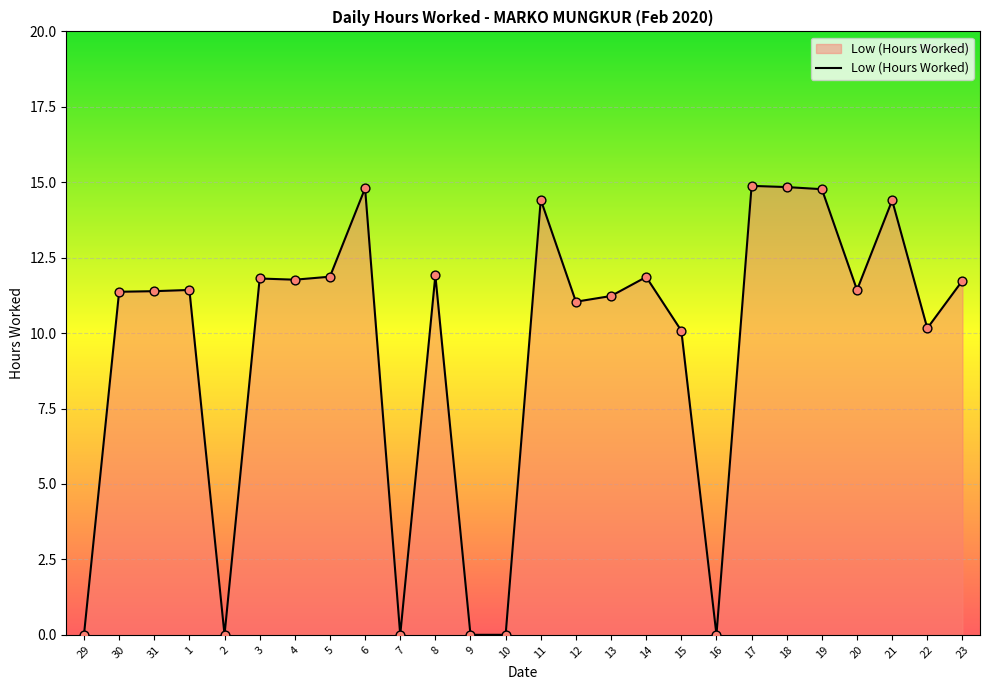

Which has a higher value, 19 or 22?

19